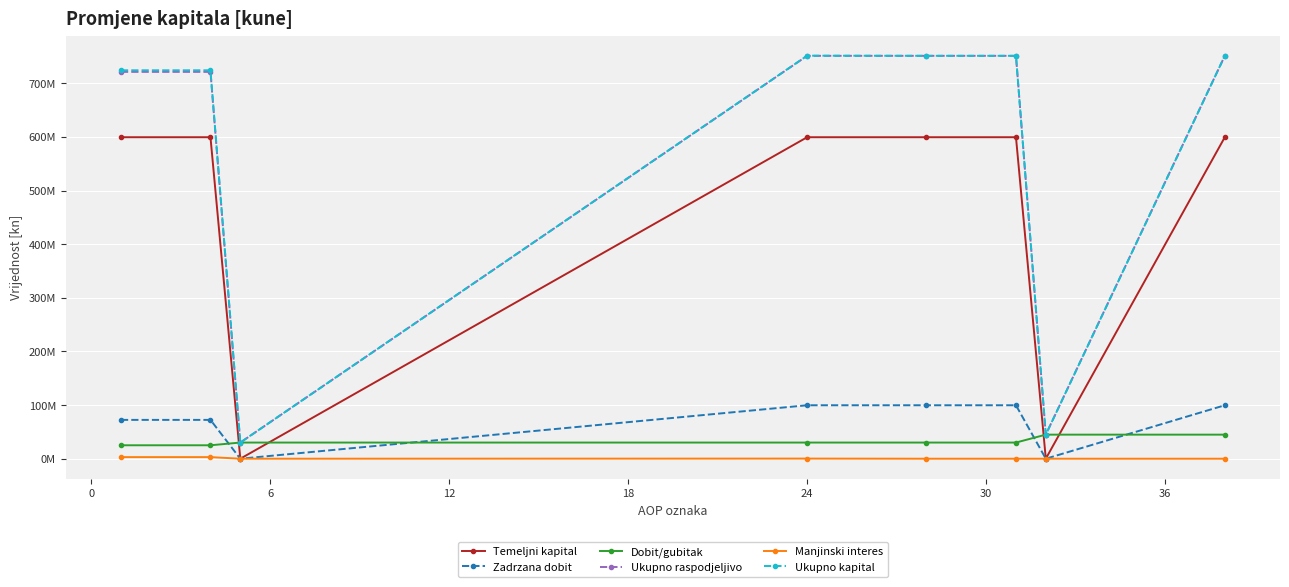

What are all the series names shown in the legend?

Temeljni kapital, Zadrzana dobit, Dobit/gubitak, Ukupno raspodjeljivo, Manjinski interes, Ukupno kapital